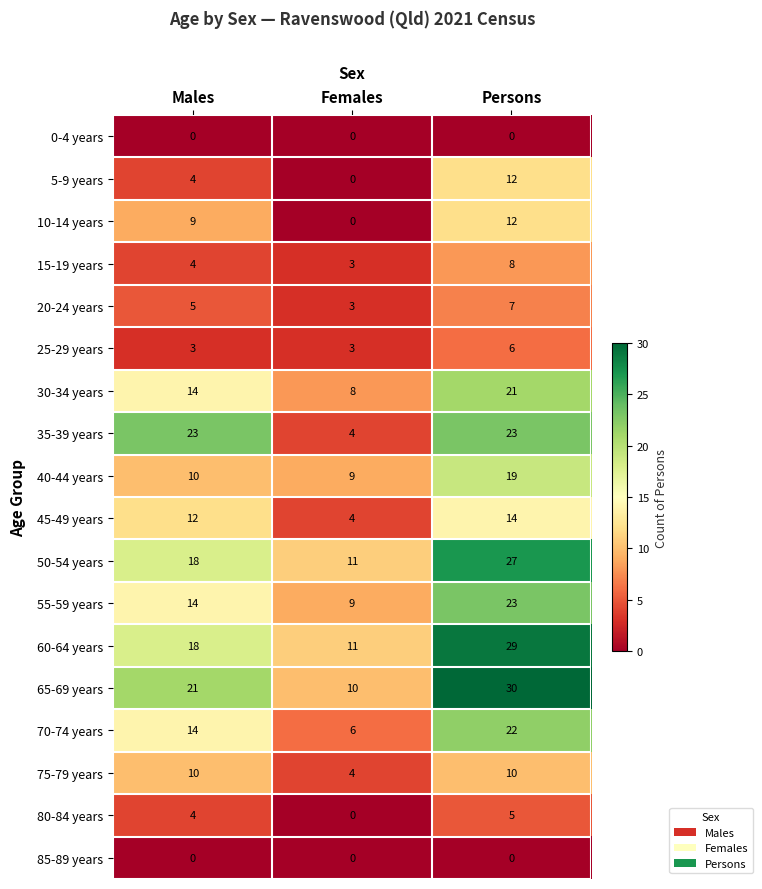

What is the maximum value shown in the chart?

30